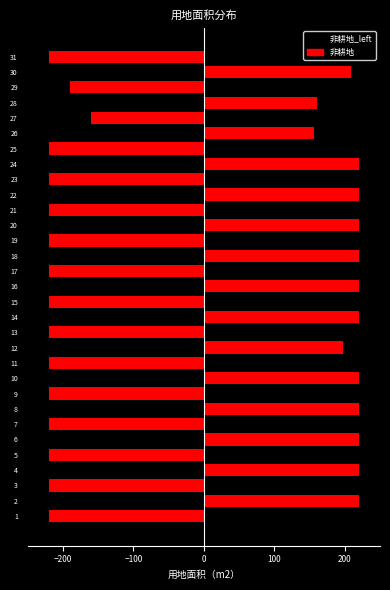

List the series in order of their peak value, highest first.

非耕地, 非耕地_left